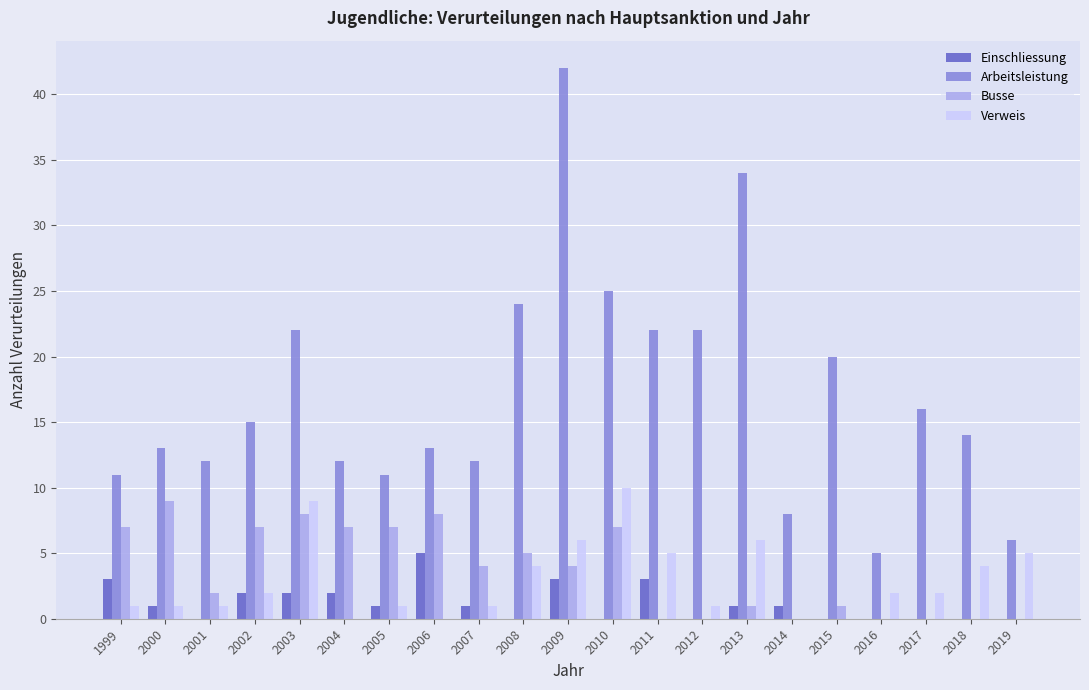

Which category has the highest value in the Busse series?

2000